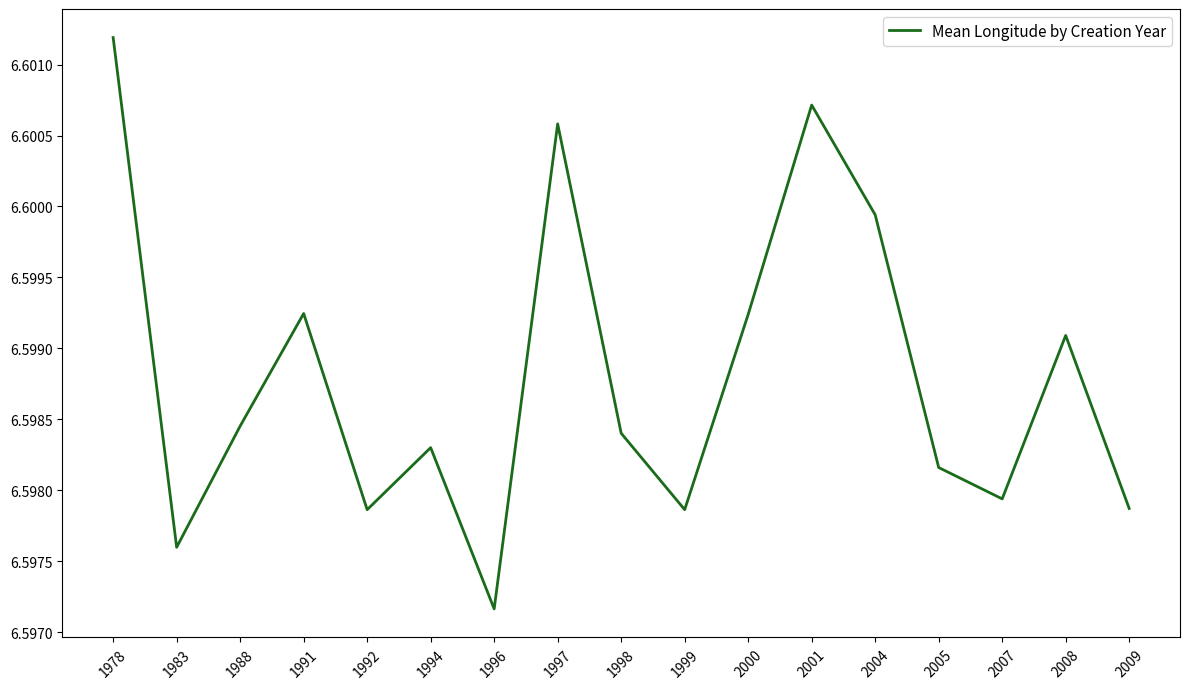

Which label corresponds to the smallest value in the chart?

1996